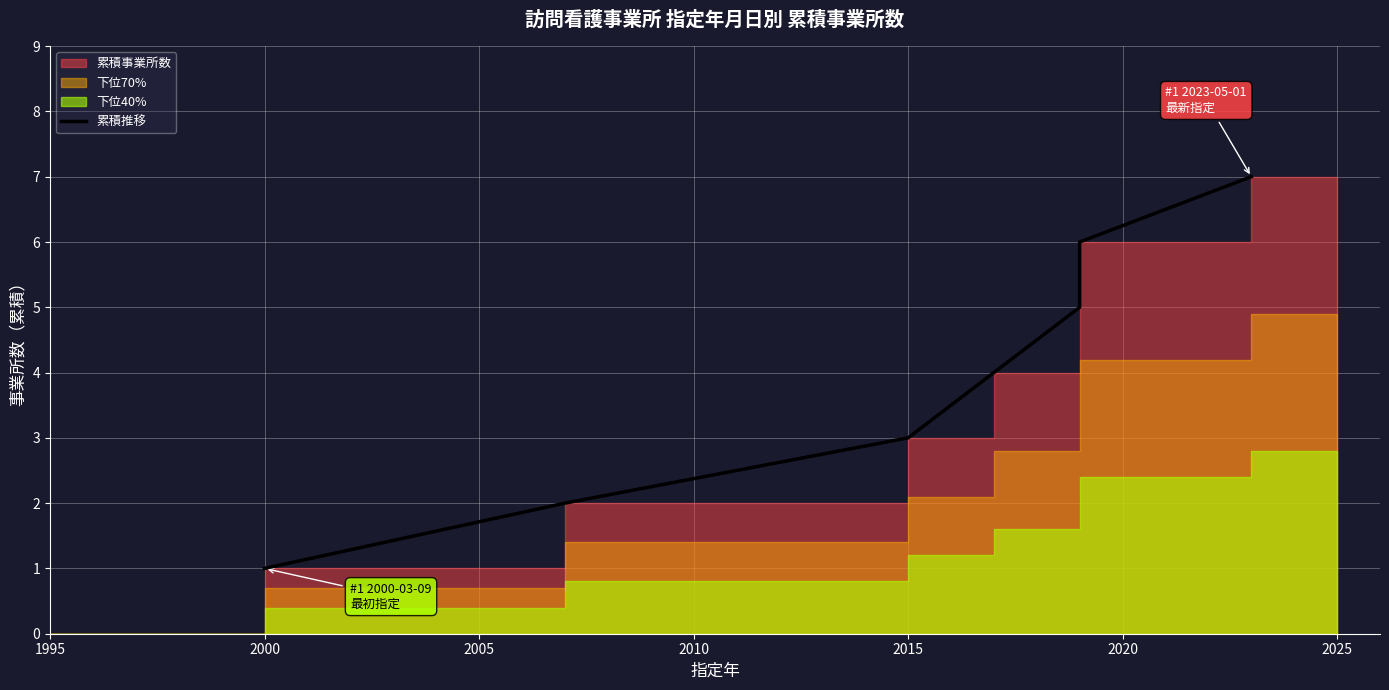

Between 2010 and 2015, which is larger?

2015